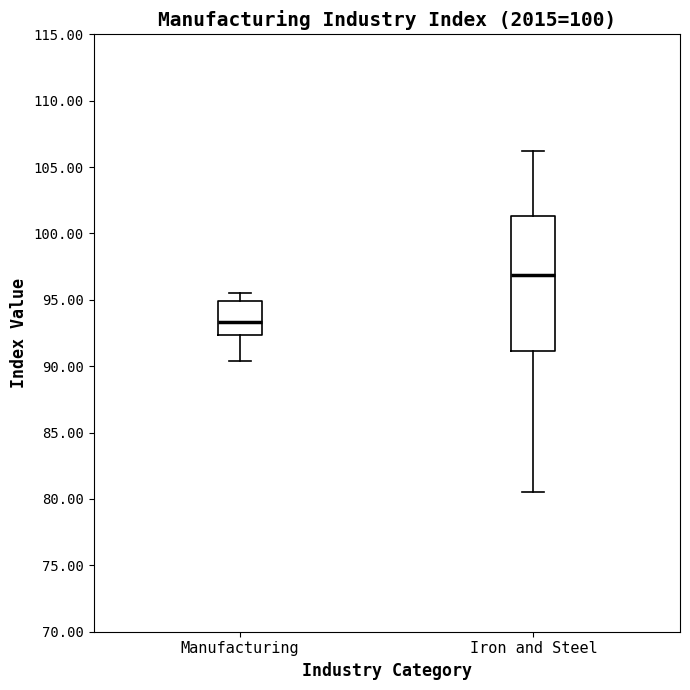

Which box is the tallest, from its lower edge to its upper edge?

Iron and Steel